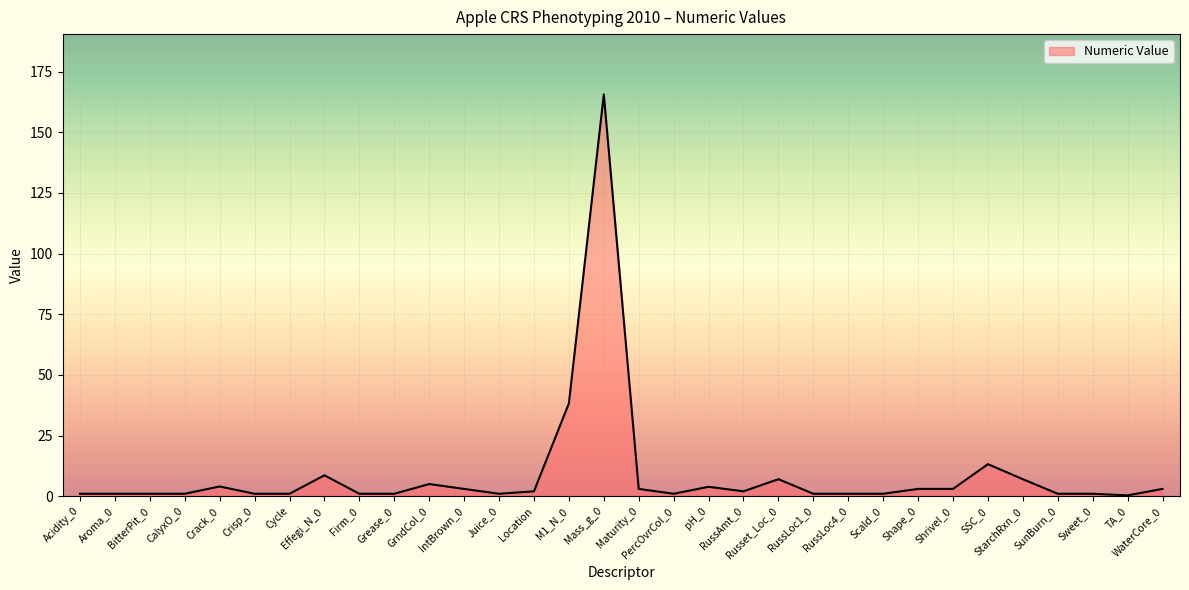

What is the greatest value displayed?

165.6